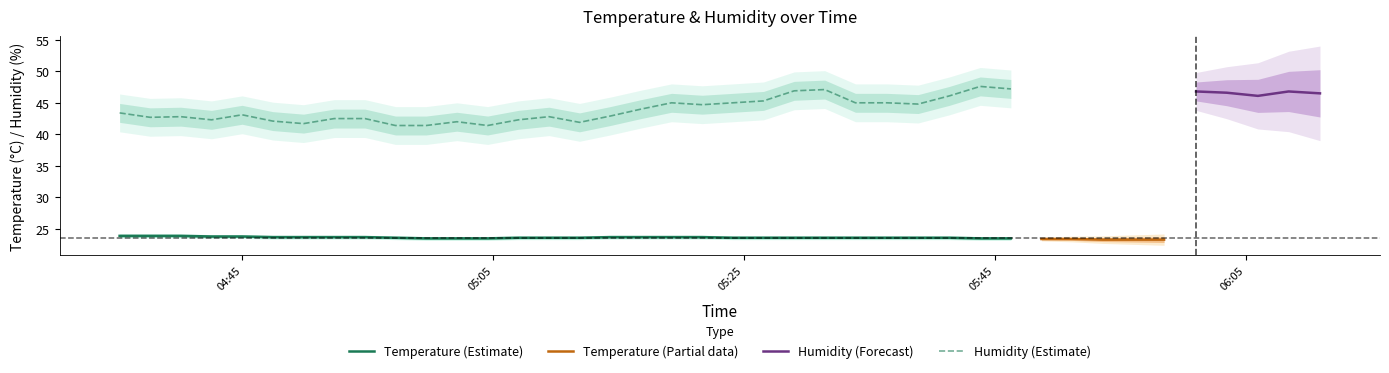

What is the sum of all Temp values?

942.7